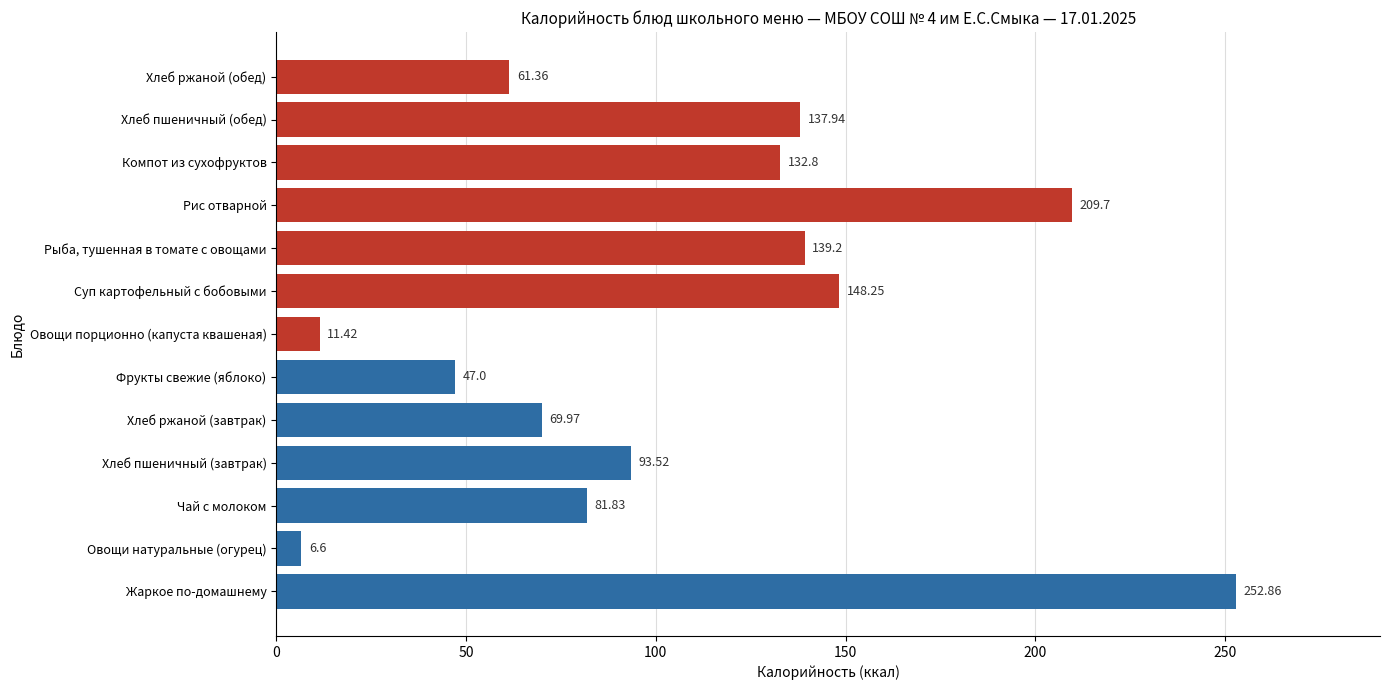

List the labels in order of value, largest first.

Жаркое по-домашнему, Рис отварной, Суп картофельный с бобовыми, Рыба, тушенная в томате с овощами, Хлеб пшеничный (обед), Компот из сухофруктов, Хлеб пшеничный (завтрак), Чай с молоком, Хлеб ржаной (завтрак), Хлеб ржаной (обед), Фрукты свежие (яблоко), Овощи порционно (капуста квашеная), Овощи натуральные (огурец)